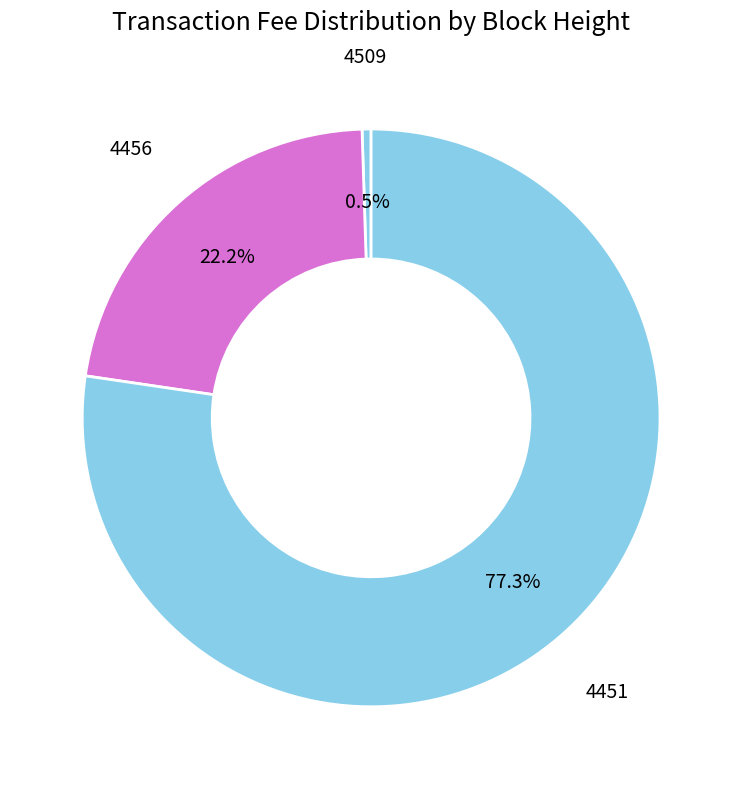

Combined, do 4509 and 4456 account for over 50%?

No